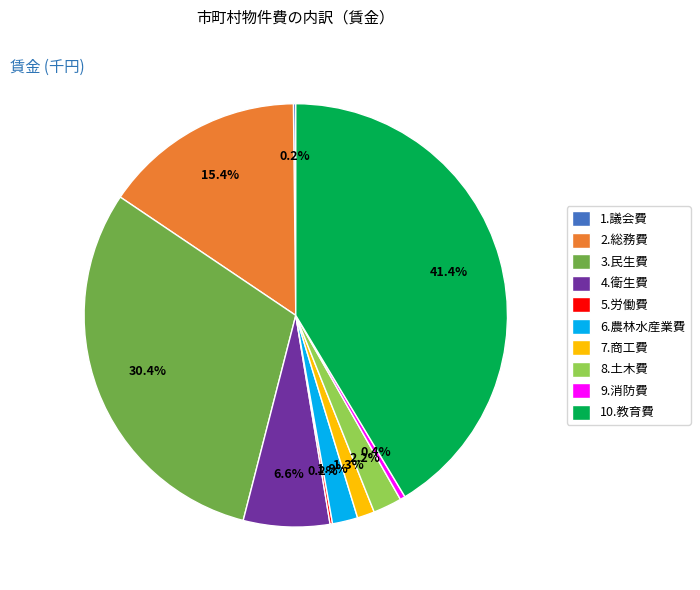

Is it true that 9.消防費 is 14% of the pie?

False